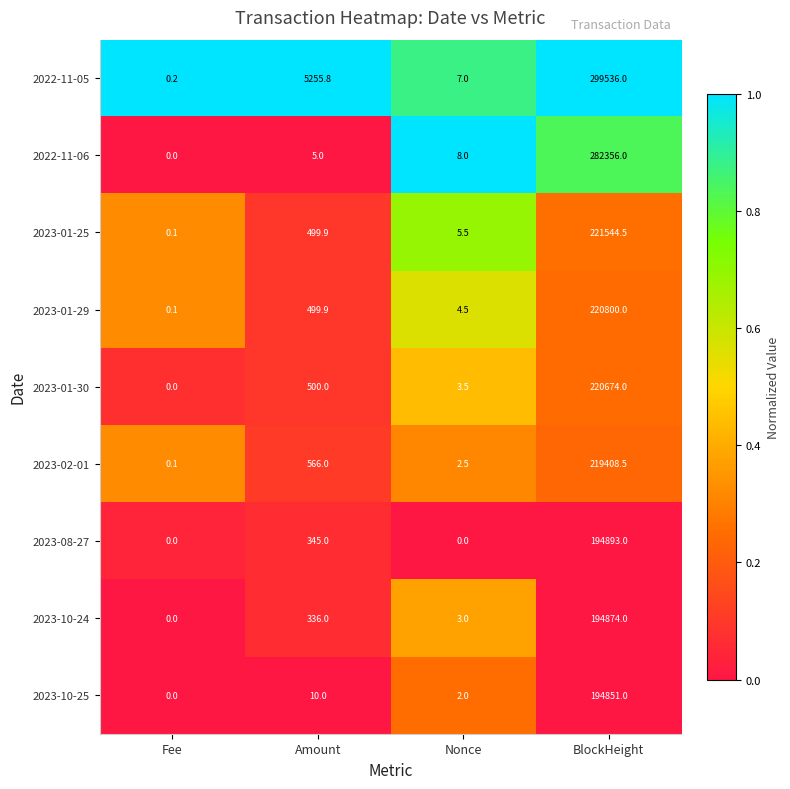

True or false: 2022-11-05 has a value of 501821.5 at BlockHeight.

False